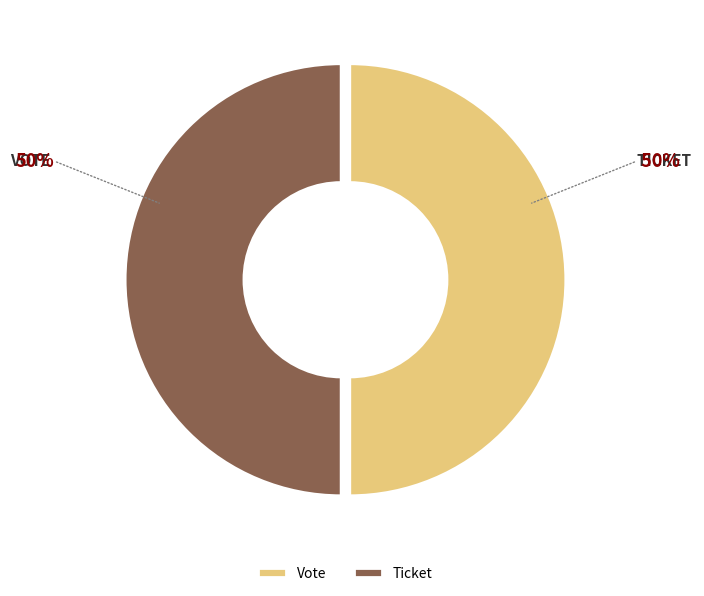

Is the sum of Ticket and Vote greater than half?

Yes